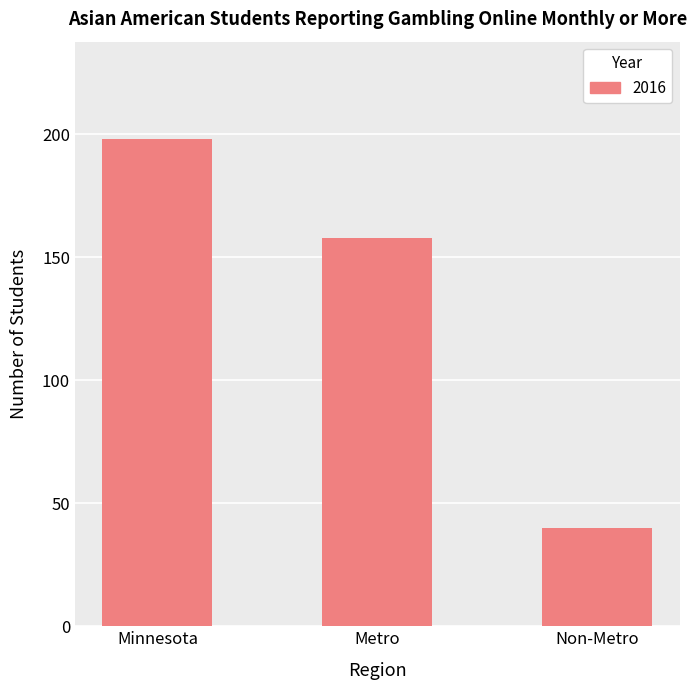

Reading left to right, transcribe all the data shown in this chart.

198	158	40